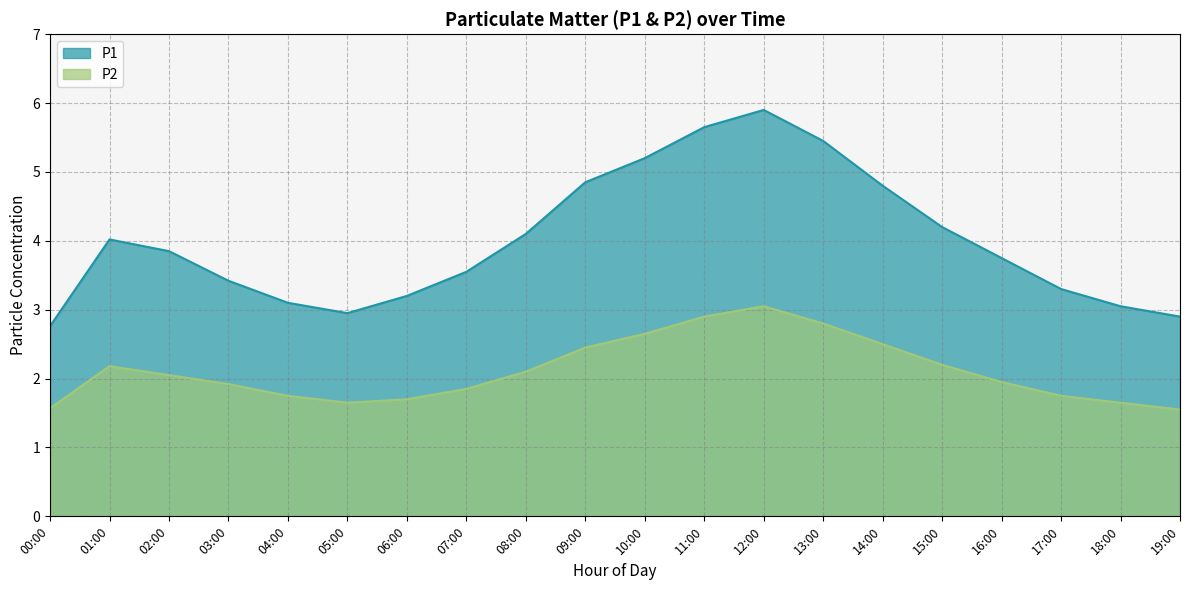

Reading left to right, transcribe all the data shown in this chart.

P1: 00:00=2.8	01:00=4.0	02:00=3.9	03:00=3.4	04:00=3.1	05:00=3.0	06:00=3.2	07:00=3.5	08:00=4.1	09:00=4.8	10:00=5.2	11:00=5.7	12:00=5.9	13:00=5.5	14:00=4.8	15:00=4.2	16:00=3.8	17:00=3.3	18:00=3.0	19:00=2.9
P2: 00:00=1.6	01:00=2.2	02:00=2.0	03:00=1.9	04:00=1.8	05:00=1.6	06:00=1.7	07:00=1.9	08:00=2.1	09:00=2.5	10:00=2.6	11:00=2.9	12:00=3.0	13:00=2.8	14:00=2.5	15:00=2.2	16:00=1.9	17:00=1.8	18:00=1.6	19:00=1.6